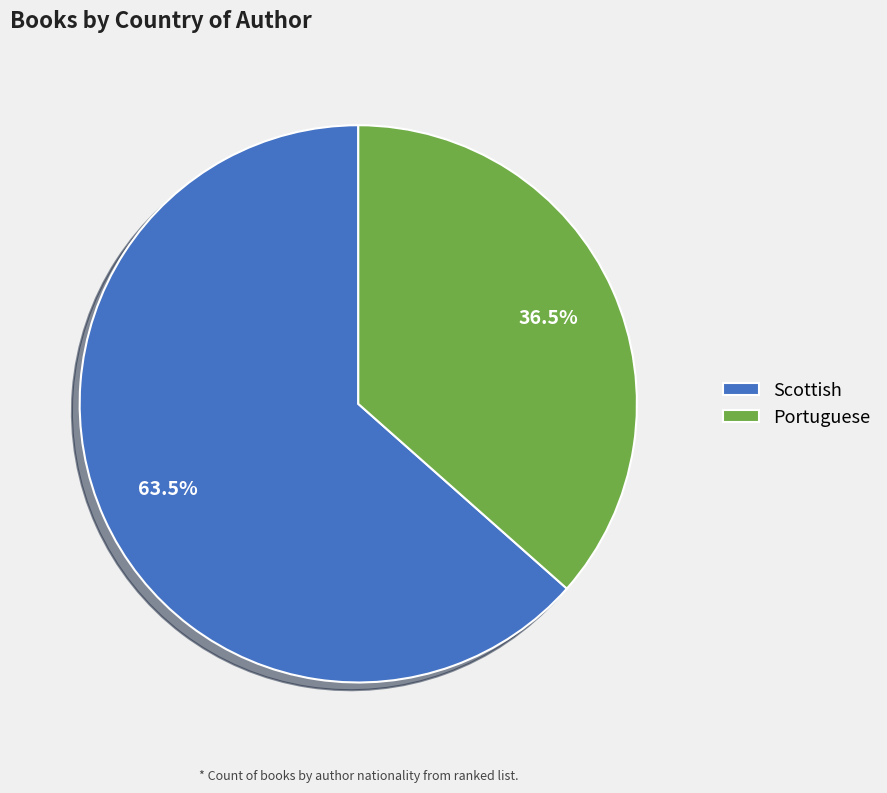

What is the ratio of the value at Portuguese to the value at Scottish?

0.6